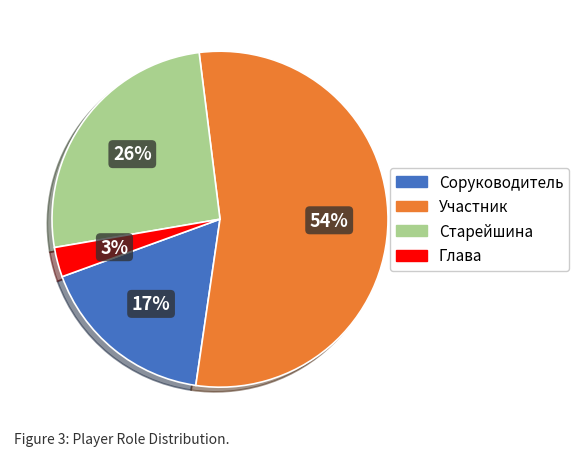

Which category has the smallest portion of the pie?

Глава